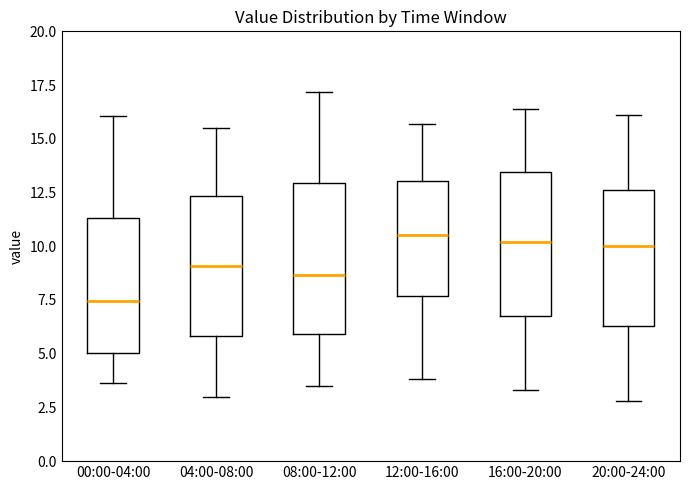

Reading left to right, read every box against the y-axis: the position of its median line, the range the box covers, and the ends of its whiskers. The values are not printed on the chart, so give them approximately, as read against the axis.

00:00-04:00: median 7.5, box 5.0 to 11.5, whiskers 3.5 to 16.0
04:00-08:00: median 9.0, box 6.0 to 12.5, whiskers 3.0 to 15.5
08:00-12:00: median 8.5, box 6.0 to 13.0, whiskers 3.5 to 17.0
12:00-16:00: median 10.5, box 7.5 to 13.0, whiskers 4.0 to 15.5
16:00-20:00: median 10.0, box 7.0 to 13.5, whiskers 3.5 to 16.5
20:00-24:00: median 10.0, box 6.5 to 12.5, whiskers 3.0 to 16.0